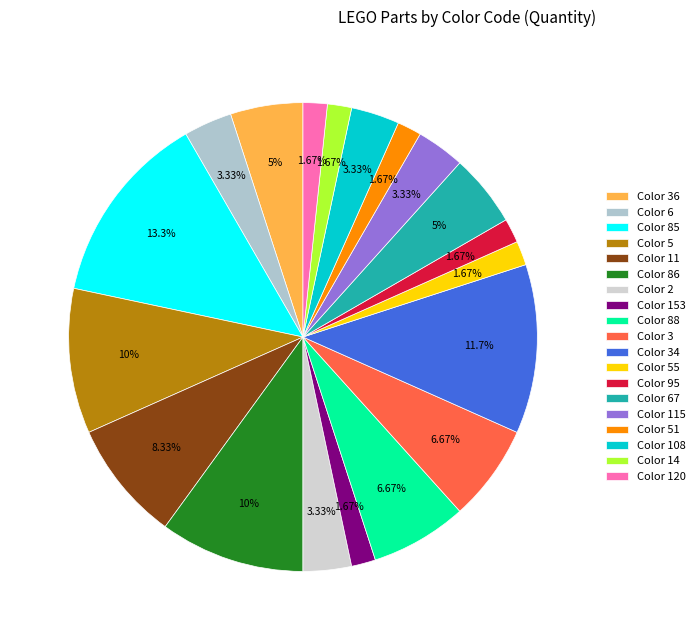

To the nearest percent, what portion does Color 11 represent?

8%